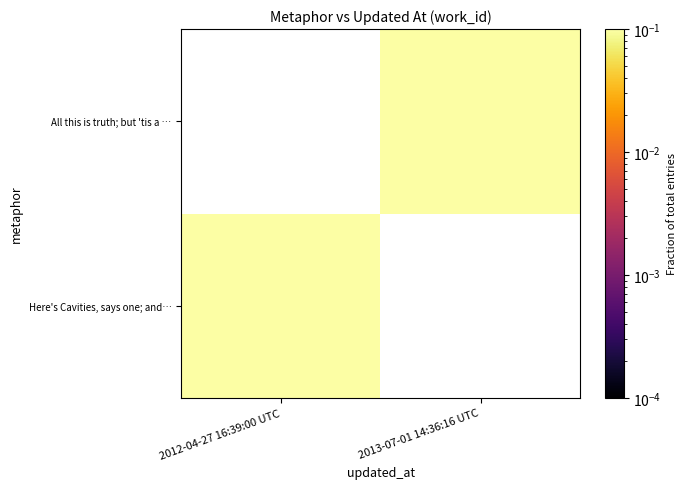

At how many categories does at least one series exceed 0?

2